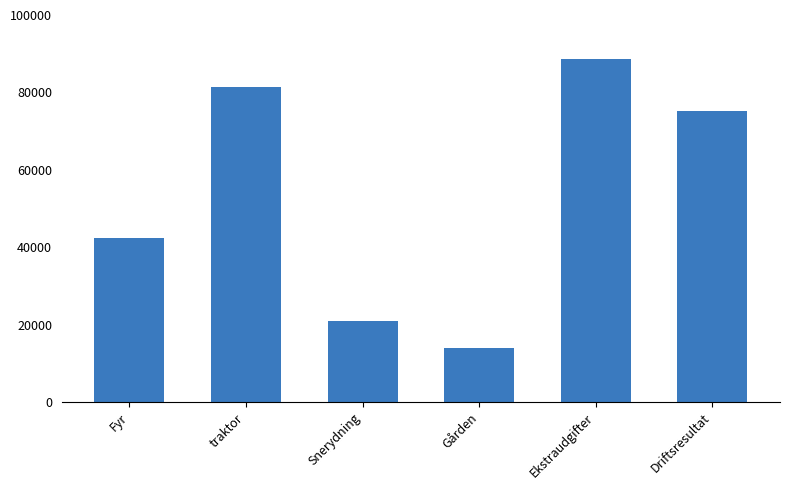

List the labels in order of value, largest first.

Ekstraudgifter, traktor, Driftsresultat, Fyr, Snerydning, Gården